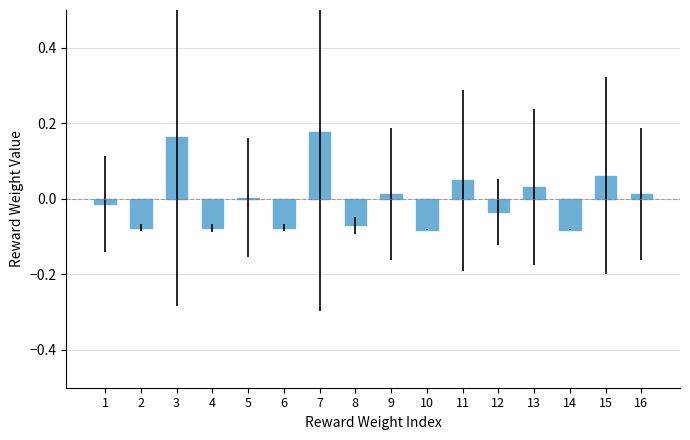

What is the difference between the maximum and second lowest values?

0.3